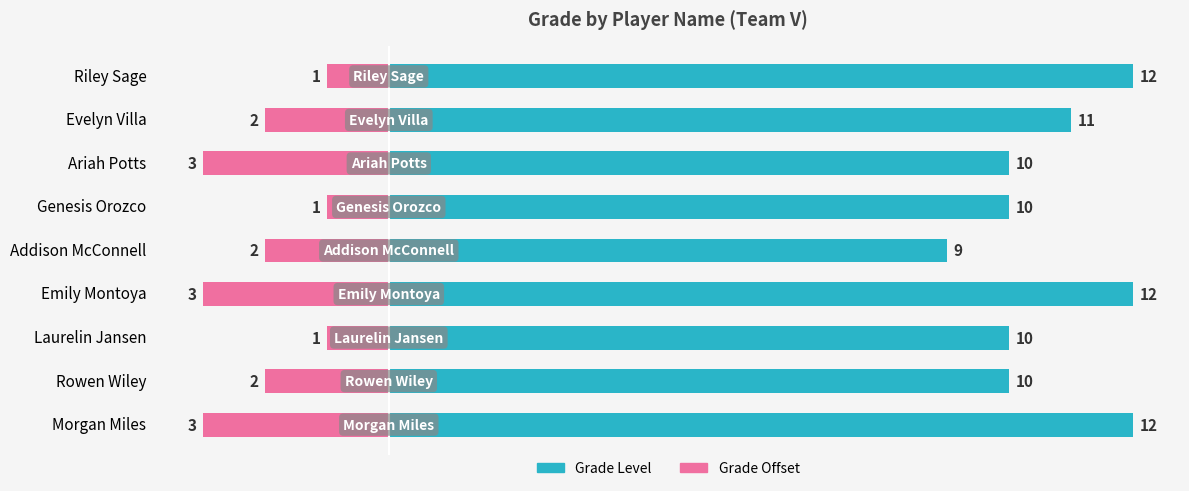

Which series has the largest range (max minus min)?

Grade Level